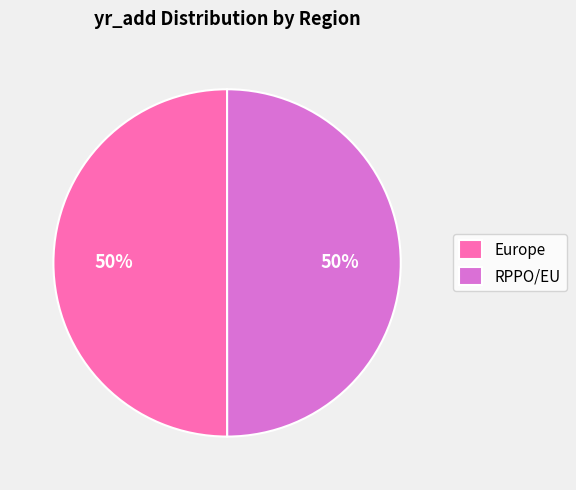

What is the ratio of the value at Europe to the value at RPPO/EU?

1.0